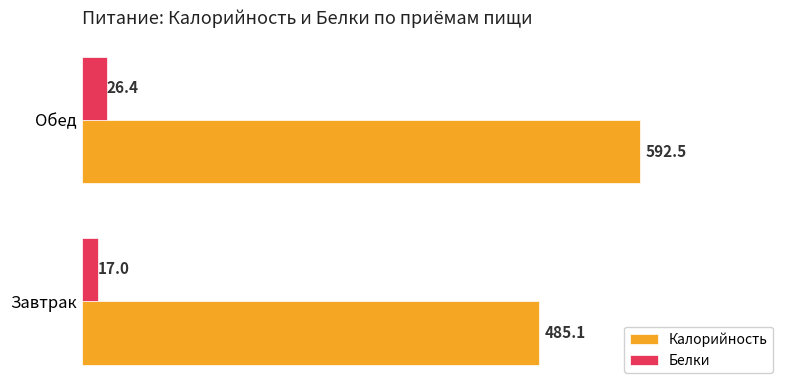

At which category is the sum across all series the highest?

Обед